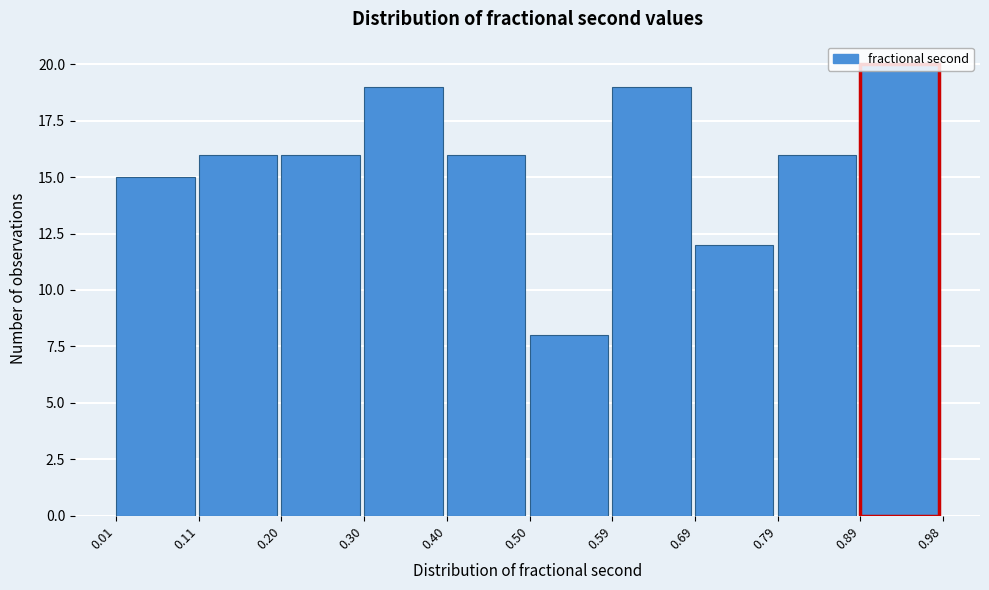

Reading left to right, list every bar in this chart as the range it spans on the x-axis followed by its height. The values are not printed on the chart, so give them approximately, as read against the axis.

0.01 to 0.11: 15
0.11 to 0.20: 16
0.20 to 0.30: 16
0.30 to 0.40: 19
0.40 to 0.50: 16
0.50 to 0.59: 8
0.59 to 0.69: 19
0.69 to 0.79: 12
0.79 to 0.89: 16
0.89 to 0.98: 20